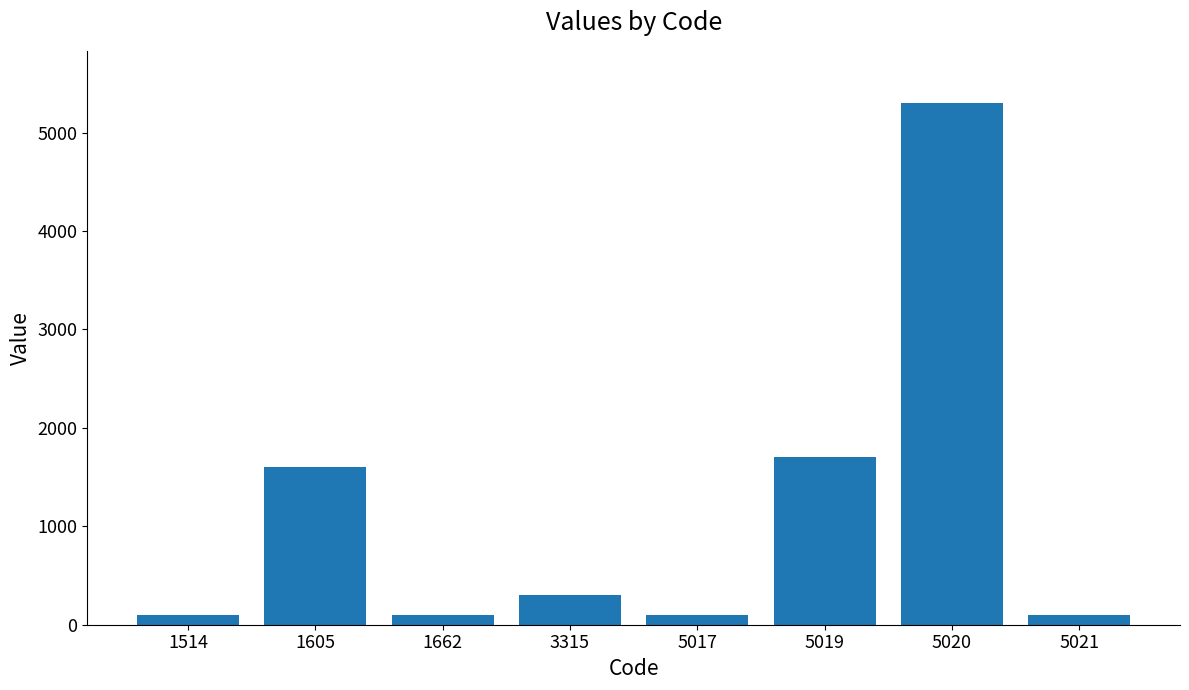

Which category has the highest value across all series?

5020